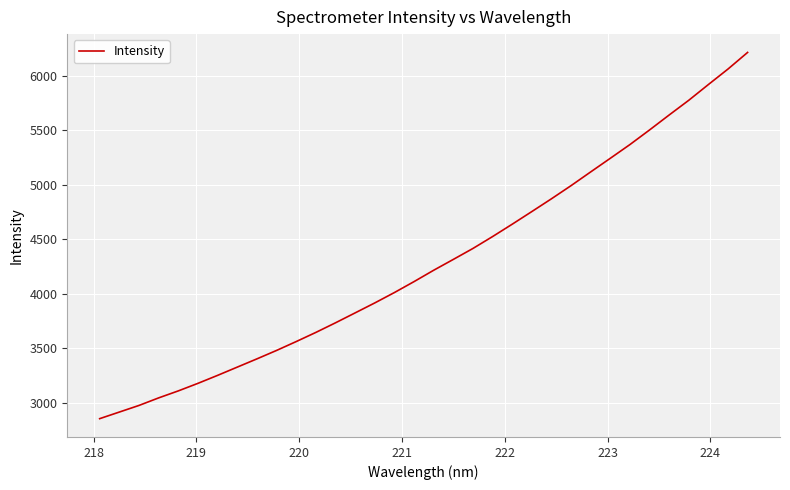

What is the difference between the second highest and minimum values?

3205.6